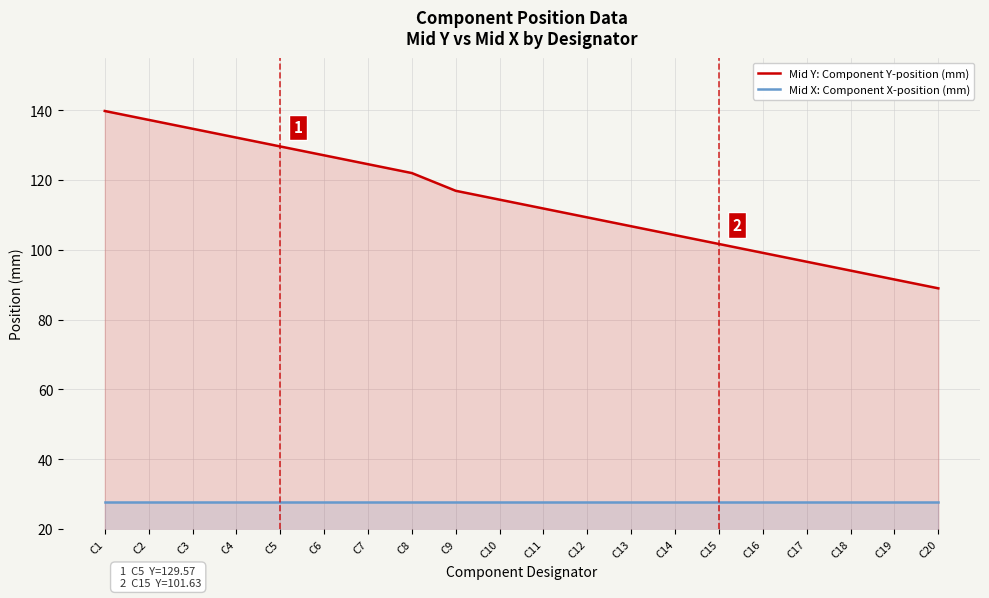

Which series has the widest spread of values?

Mid Y: Component Y-position (mm)